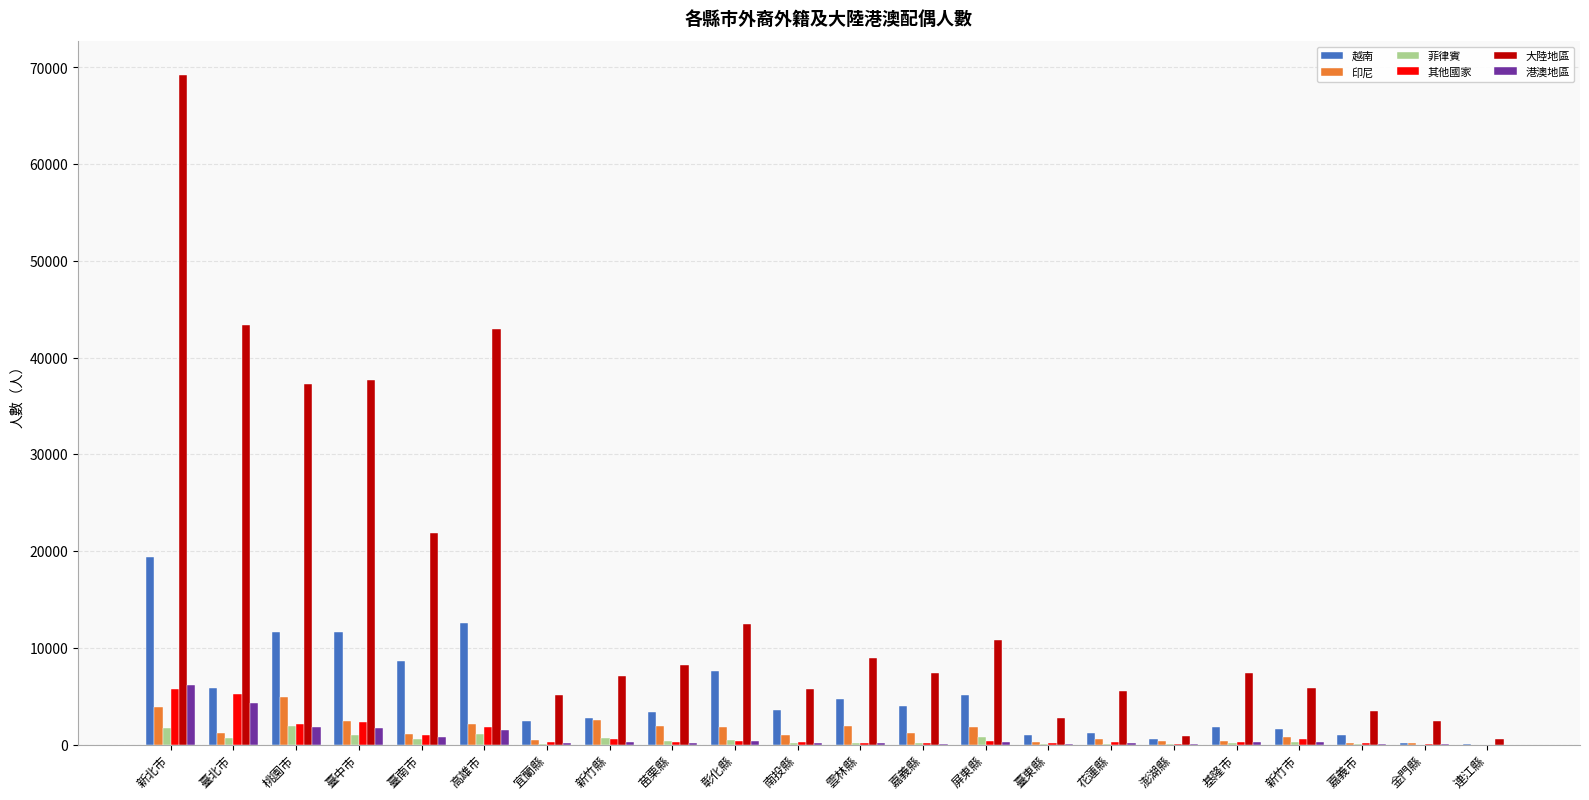

The value of 菲律賓 at 臺東縣 is 86. True or false?

True